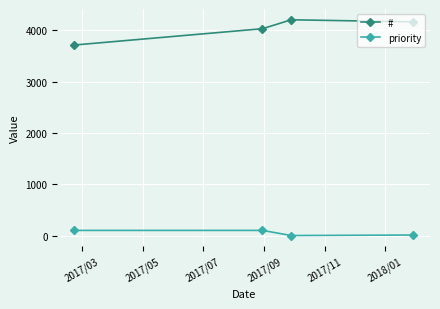

Which series has the largest total across all categories?

#